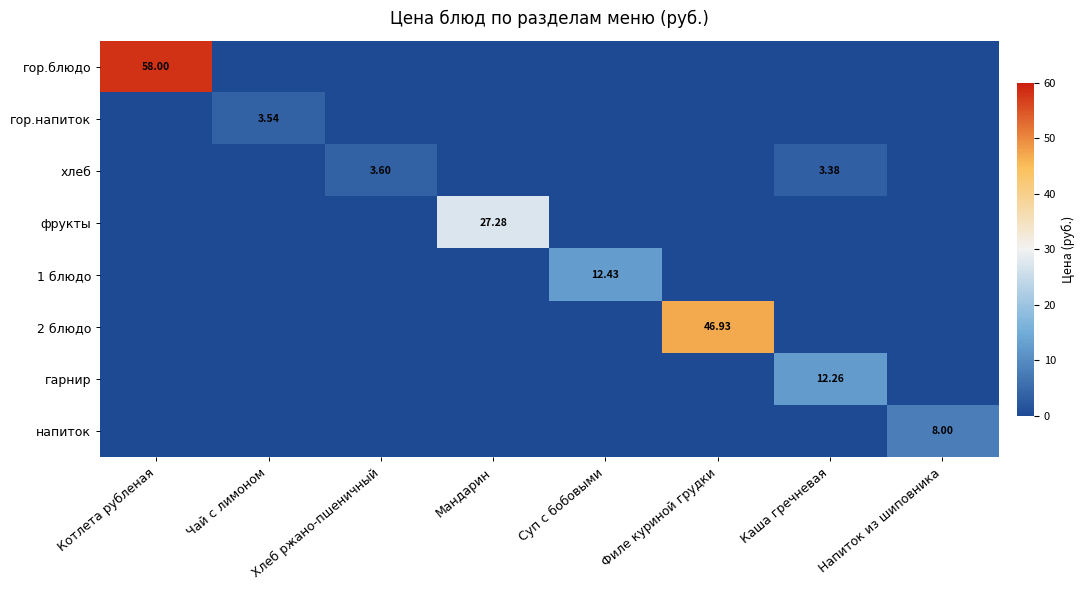

How many series are shown in this chart?

8